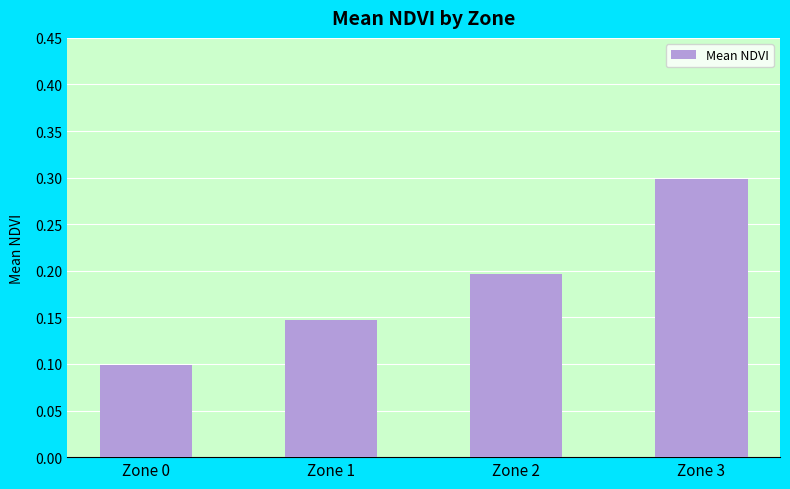

Which label corresponds to the smallest value in the chart?

Zone 0